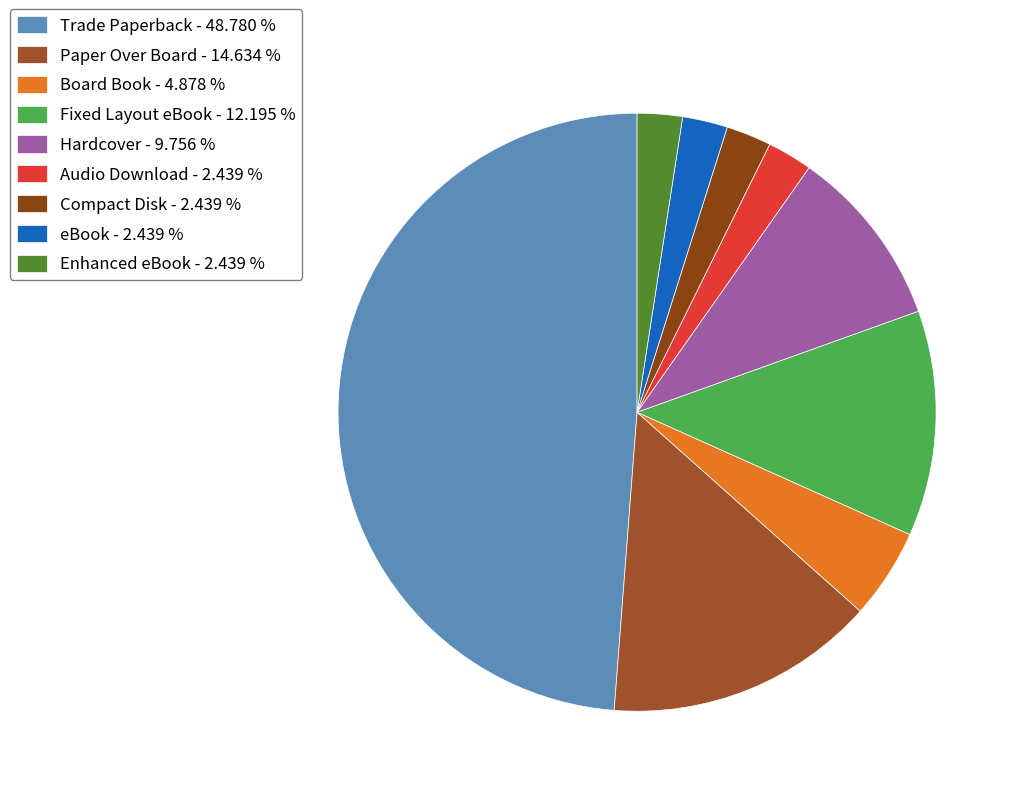

Is the sum of Paper Over Board and Board Book greater than half?

No